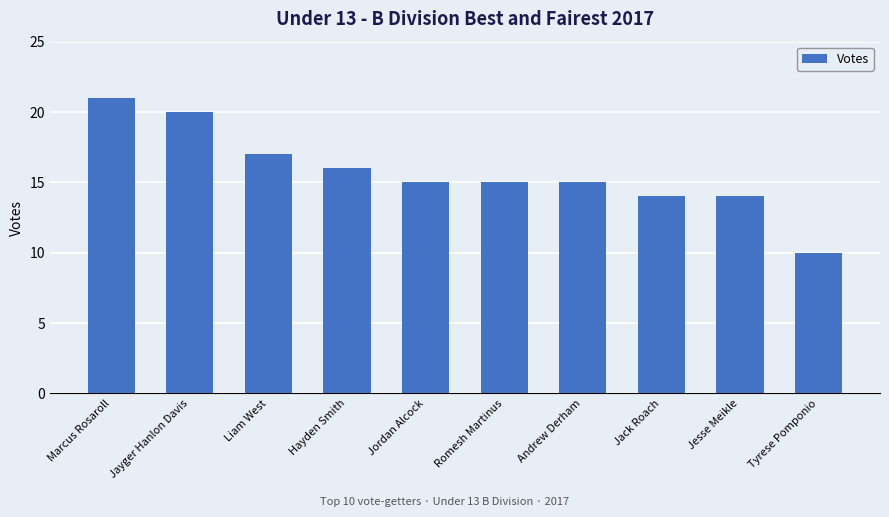

What value does the data have at Tyrese Pomponio?

10